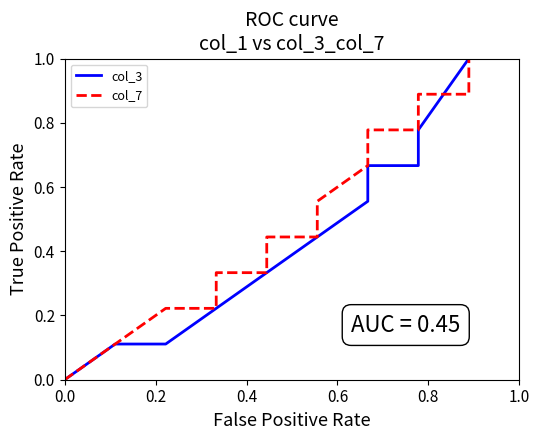

How many values in col_7 are above zero?

19